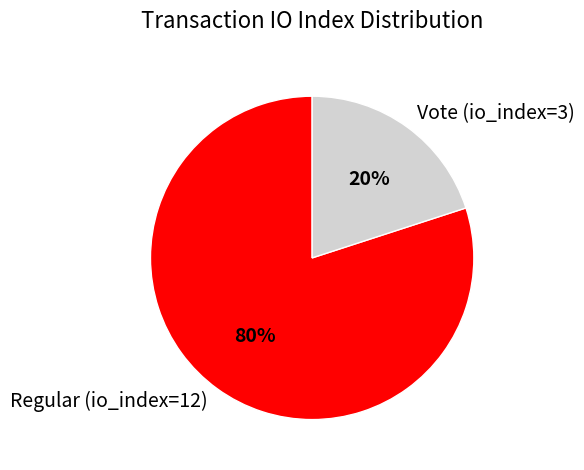

To the nearest percent, what is the average slice percentage?

50%